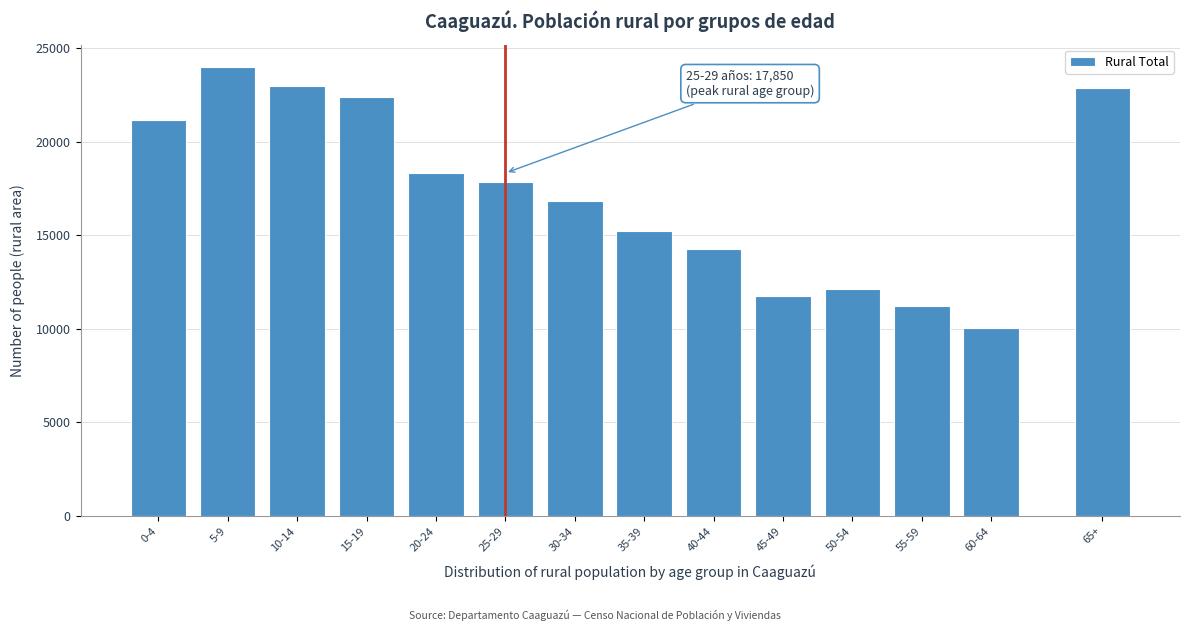

Reading left to right, what are all the values shown in this chart?

21145	23979	22987	22400	18319	17850	16834	15217	14260	11752	12147	11217	10031	22875